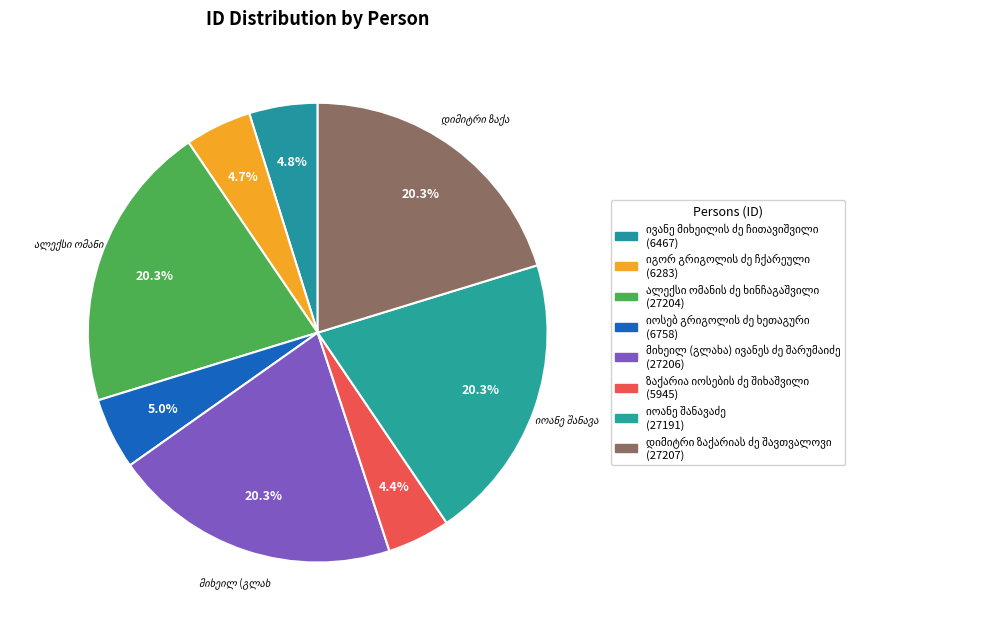

The იოანე შანავაძე slice represents 20% of the pie. True or false?

True